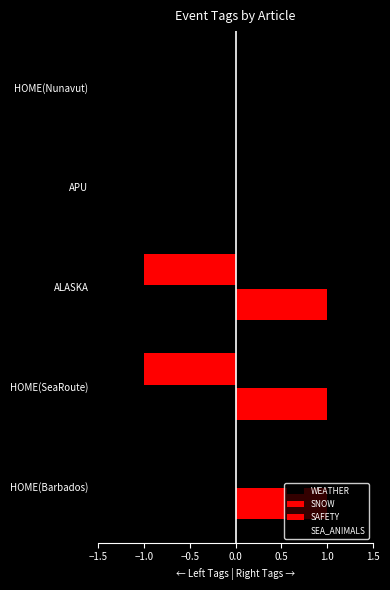

Reading left to right, transcribe all the data shown in this chart.

WEATHER: -1	0	0	0	0
SNOW: 0	-1	-1	0	0
SAFETY: 1	1	1	0	0
SEA_ANIMALS: 0	1	1	1	1